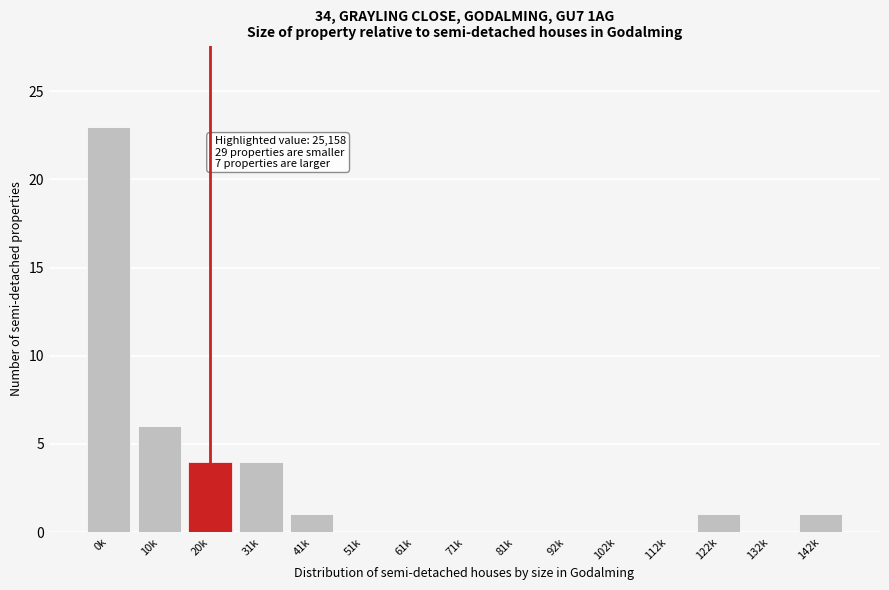

Reading right to left, what are all the values shown in this chart?

142k=1	132k=0	122k=1	112k=0	102k=0	92k=0	81k=0	71k=0	61k=0	51k=0	41k=1	31k=4	20k=4	10k=6	0k=23